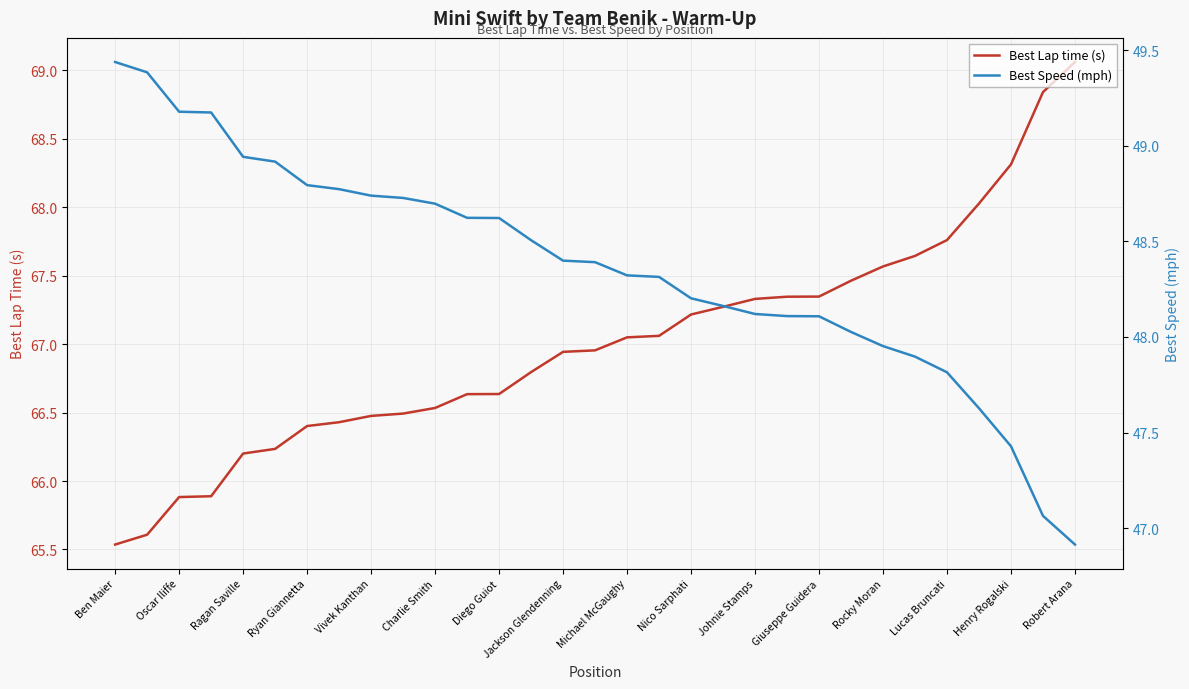

True or false: Best Speed (mph) and Best Lap time (s) cross at least once.

False